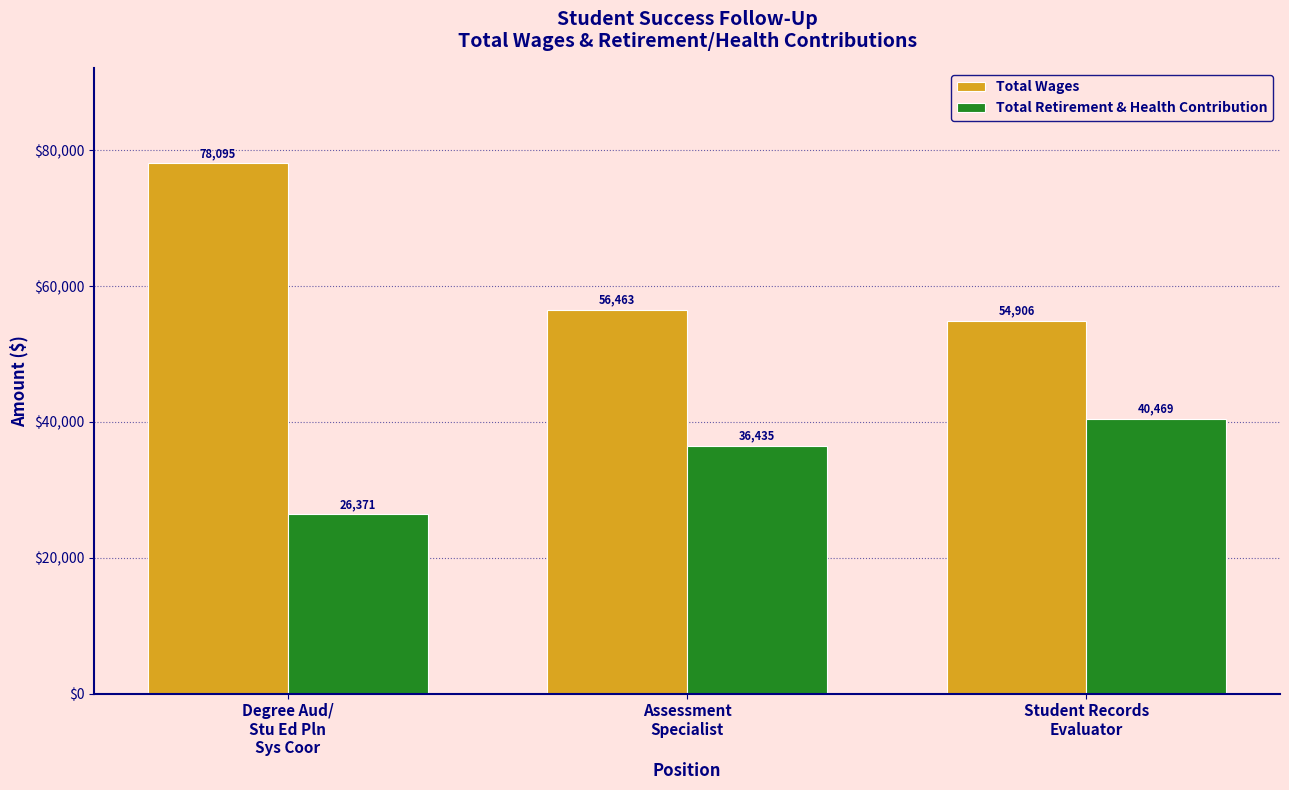

Reading left to right, list all the values displayed in this chart.

Total Wages: Degree Aud/
Stu Ed Pln
Sys Coor=78095	Assessment
Specialist=56463	Student Records
Evaluator=54906
Total Retirement & Health Contribution: Degree Aud/
Stu Ed Pln
Sys Coor=26371	Assessment
Specialist=36435	Student Records
Evaluator=40469